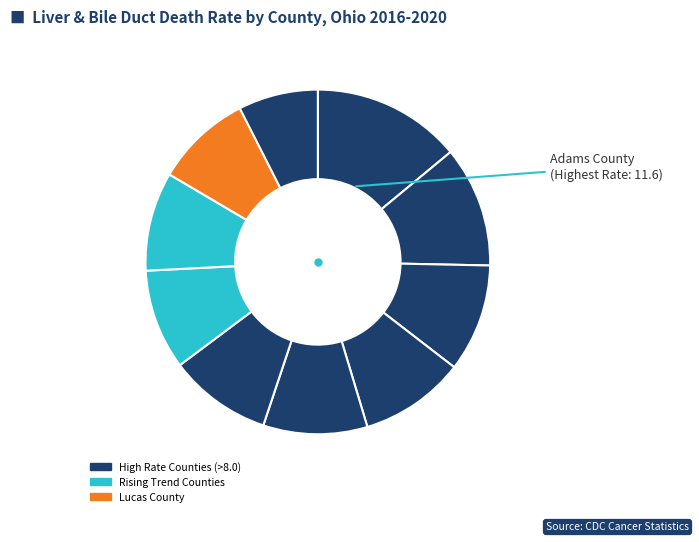

How many slices are in this pie chart?

10